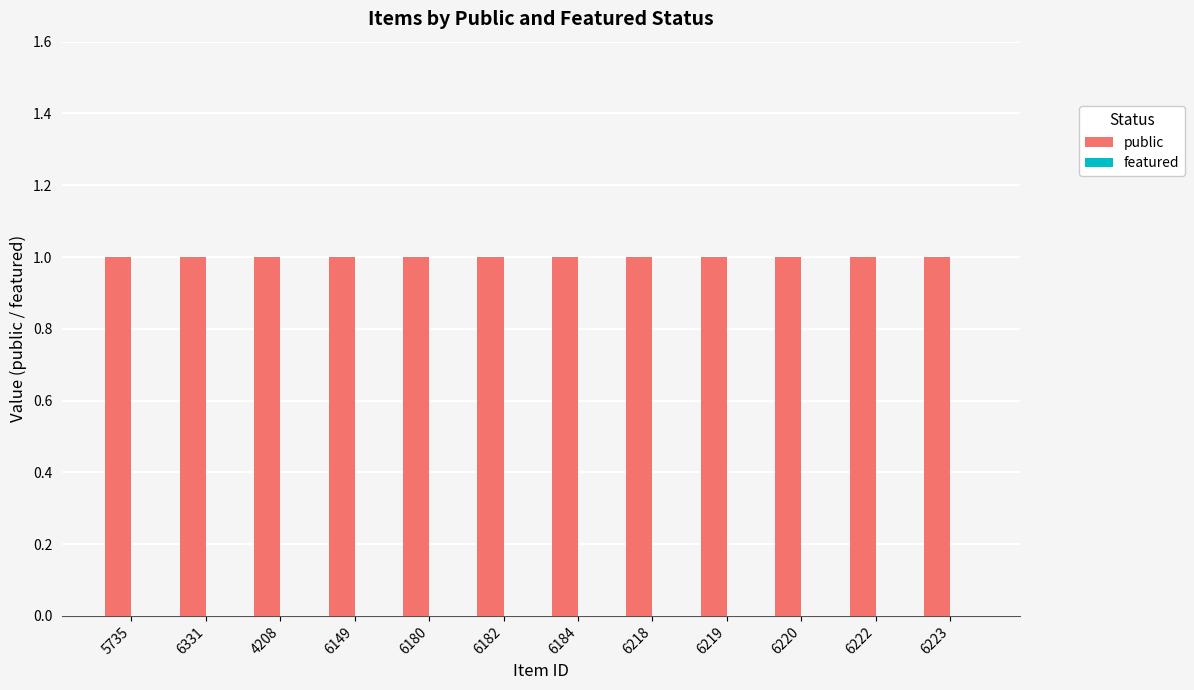

How many bars are there in each group?

2